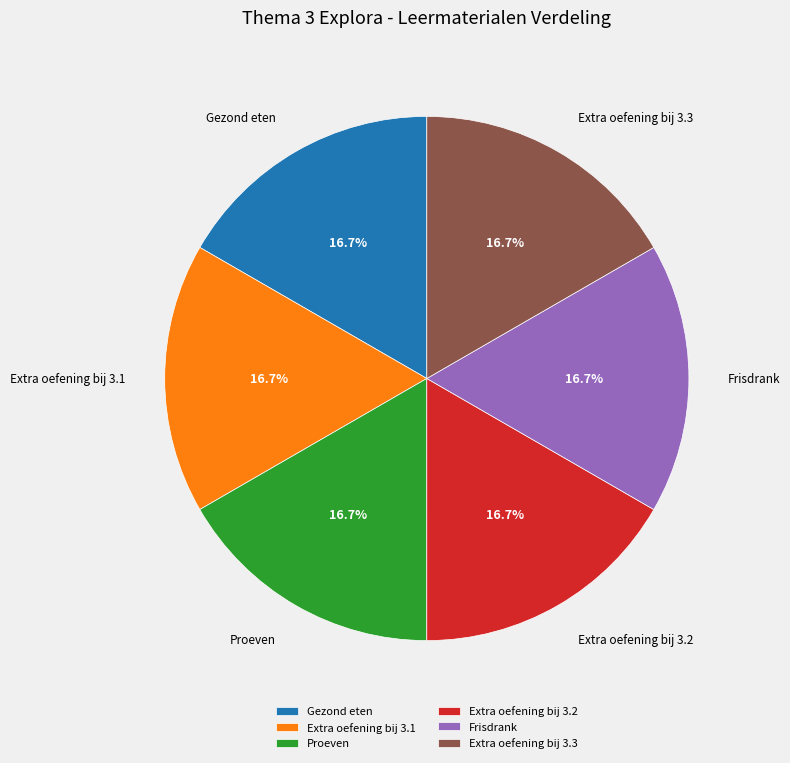

Is Extra oefening bij 3.1 the majority of the pie?

No